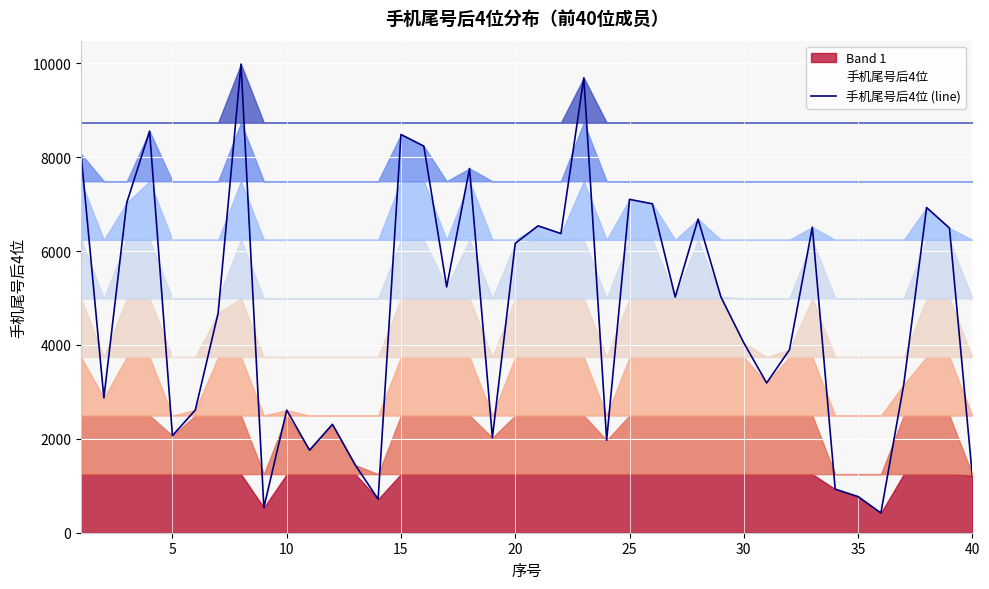

What is the maximum value for 手机尾号后4位 (line)?

9985